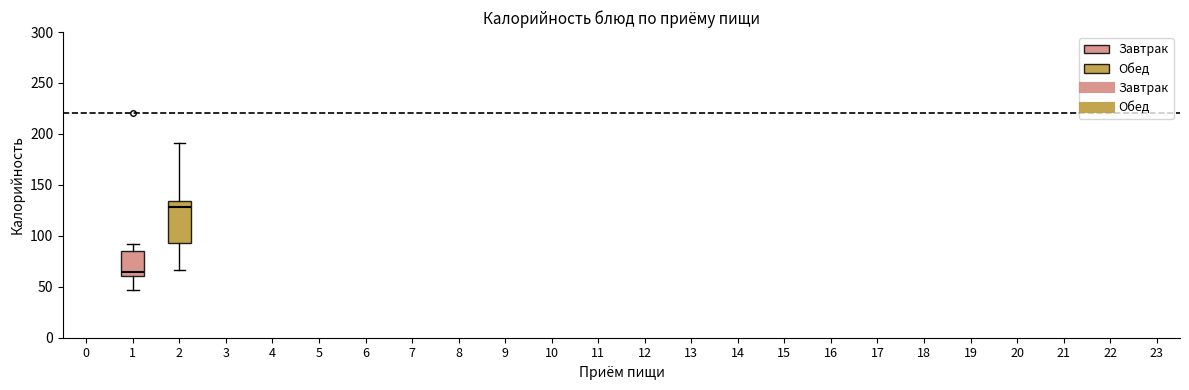

Which box is the tallest, from its lower edge to its upper edge?

2